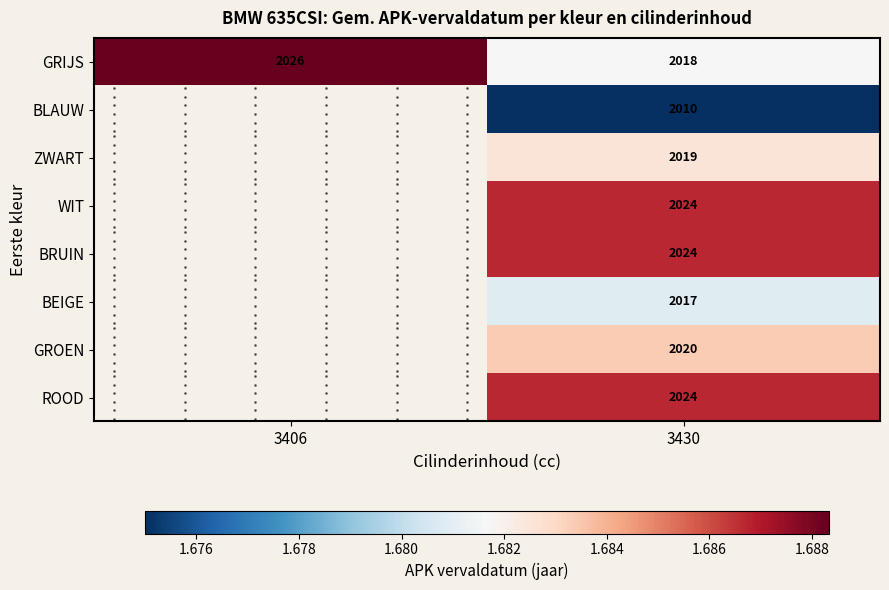

At how many categories does at least one series exceed 1?

2